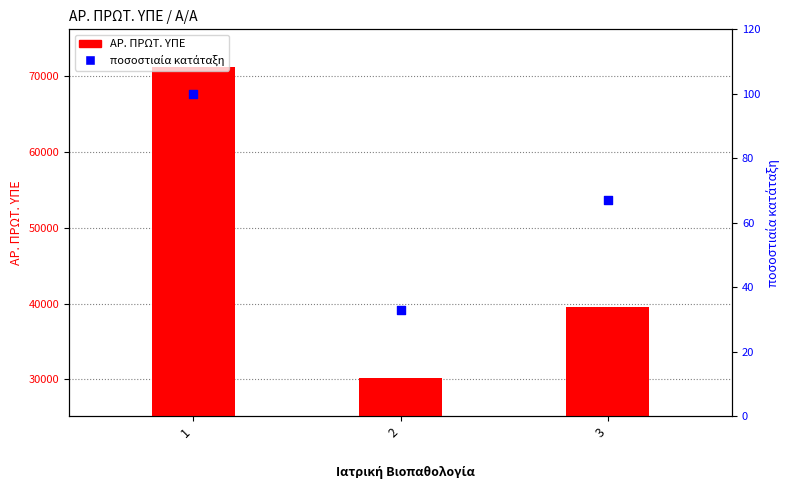

Which series has the widest spread of Y values?

ΑΡ. ΠΡΩΤ. ΥΠΕ